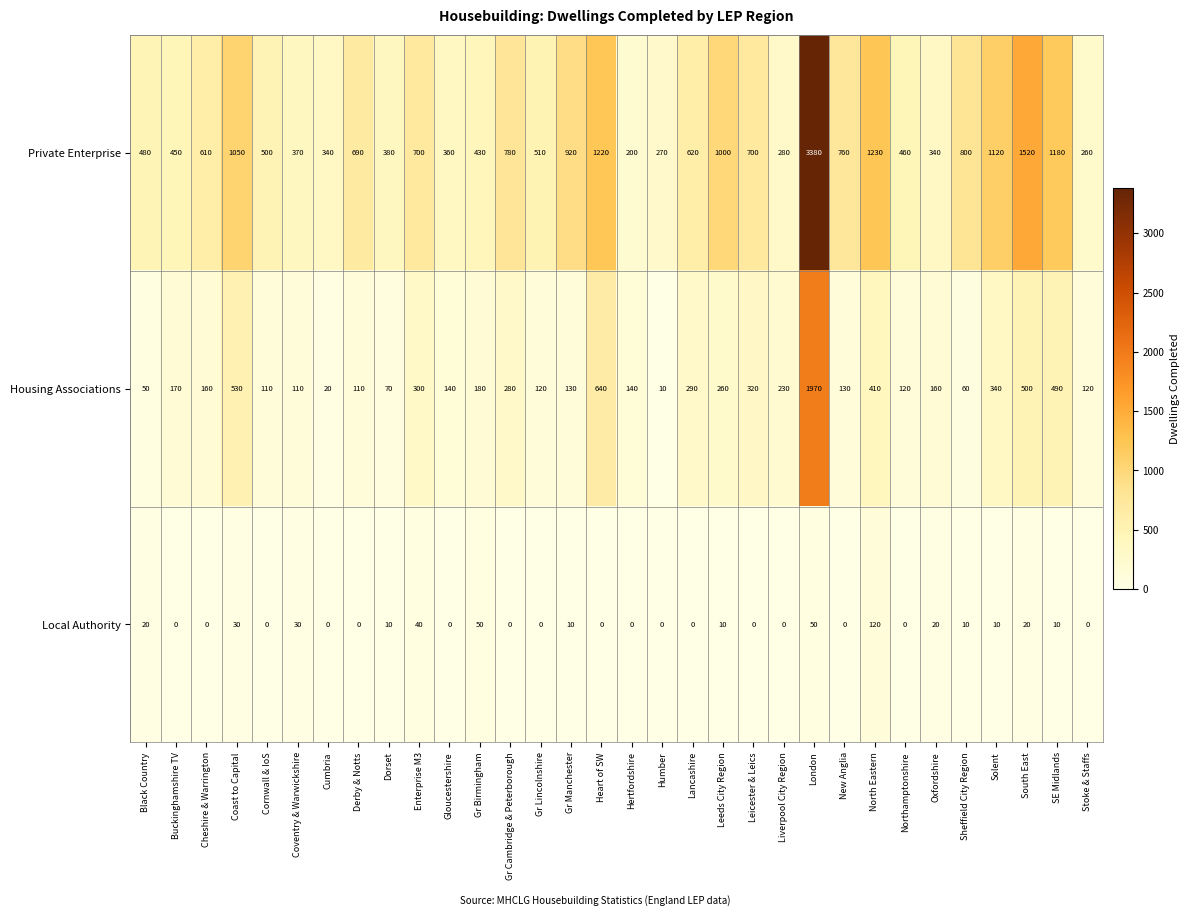

Which label corresponds to the largest value in the chart?

London